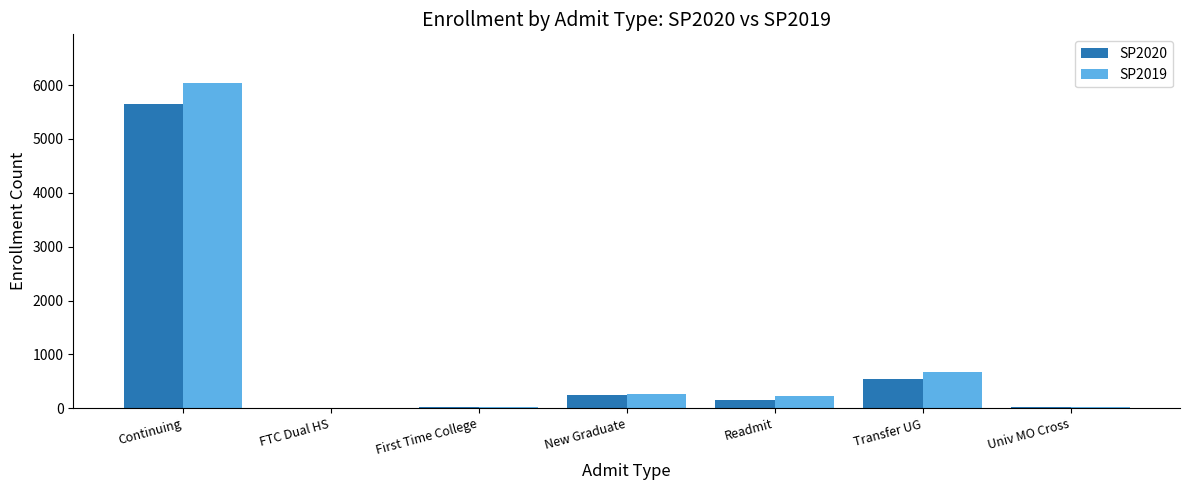

What is the greatest value displayed?

6037